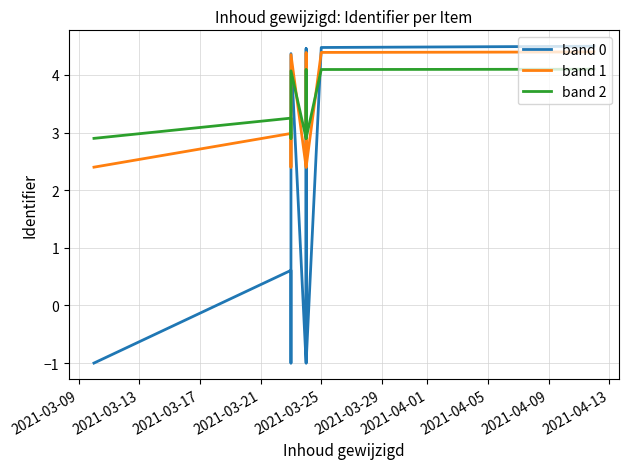

The value of band 1 at 2021-03-13 is 1.8. True or false?

False